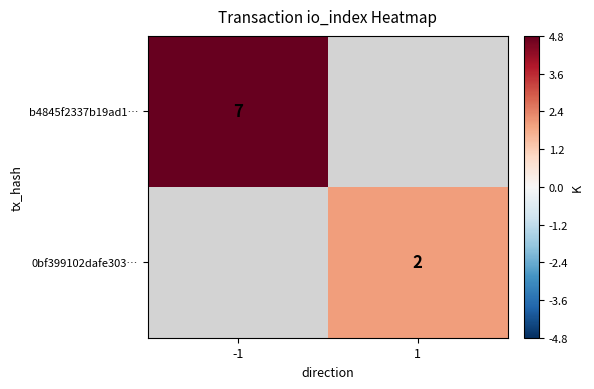

The value of b4845f2337b19ad1… at -1 is 7. True or false?

True